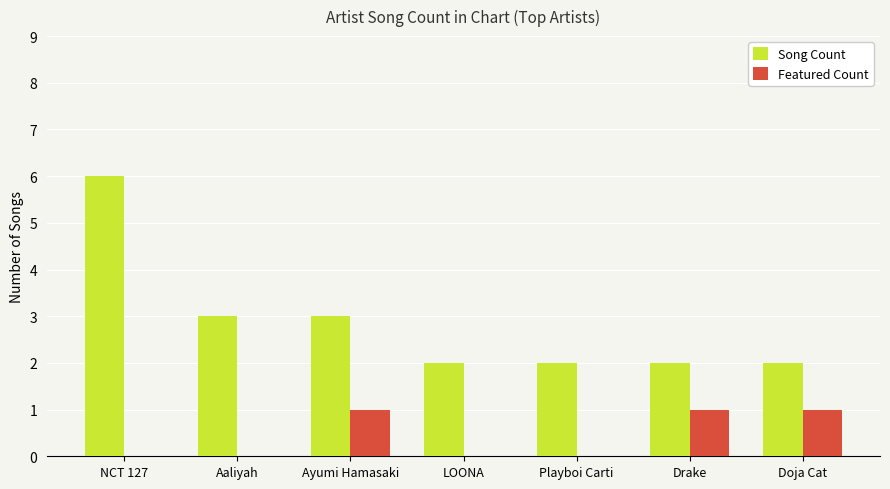

Count the Featured Count values in the range 0 to 1.

7